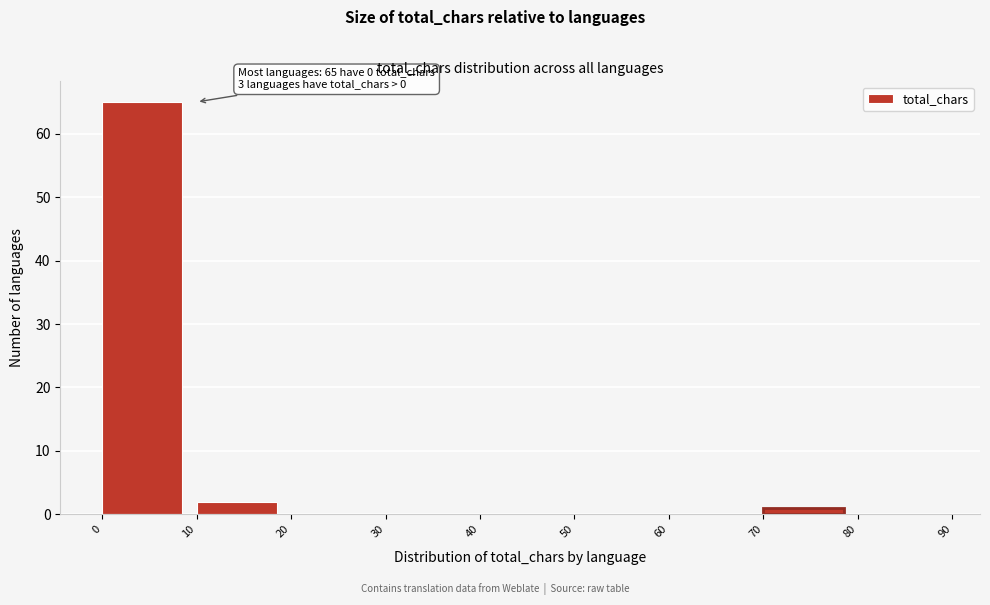

Over which range of the x-axis is the bar tallest?

0 to 10